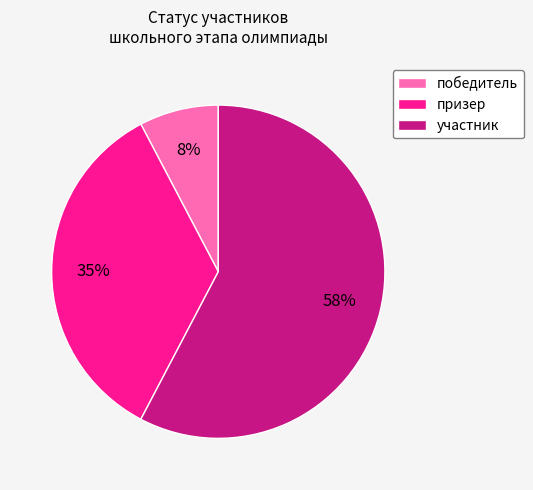

Which slice is the largest?

участник